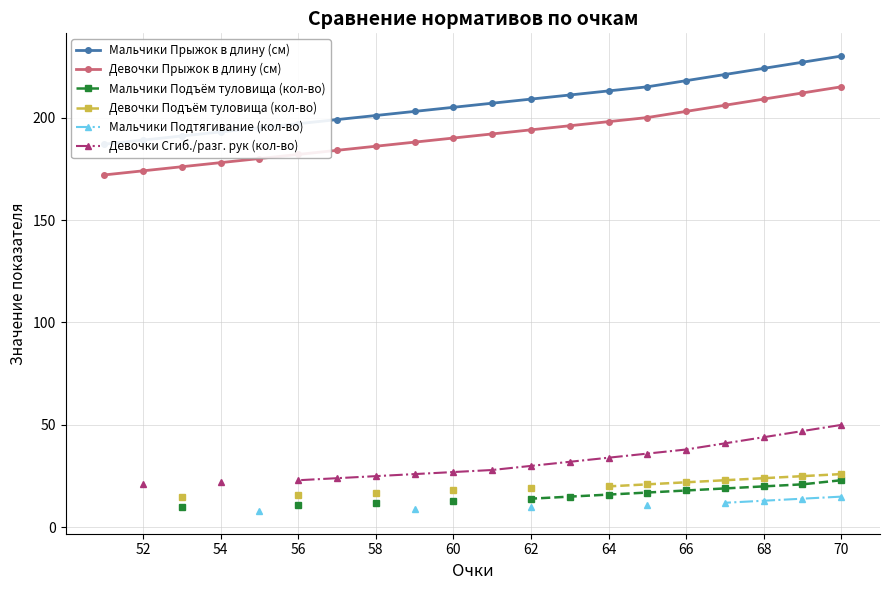

What is the lowest value of the Девочки Прыжок в длину (см) series?

172